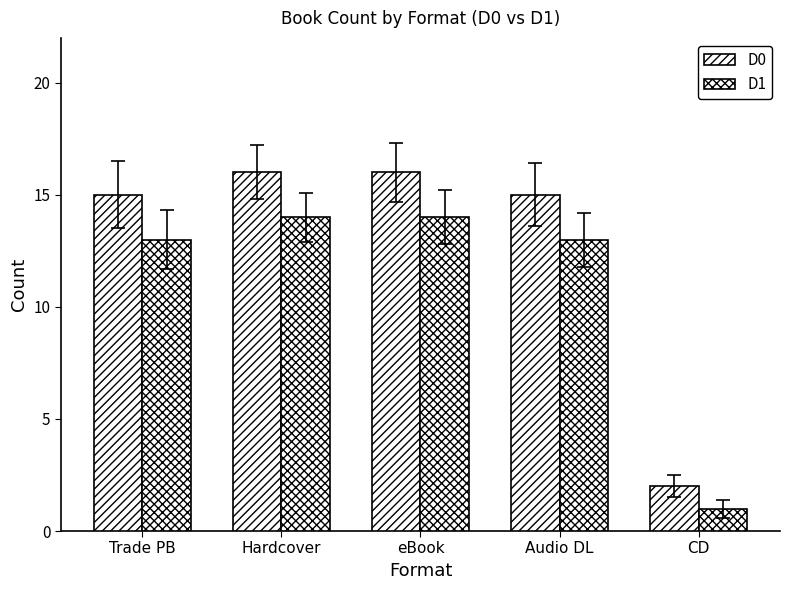

Are the bars grouped side by side (vs. stacked)?

Yes